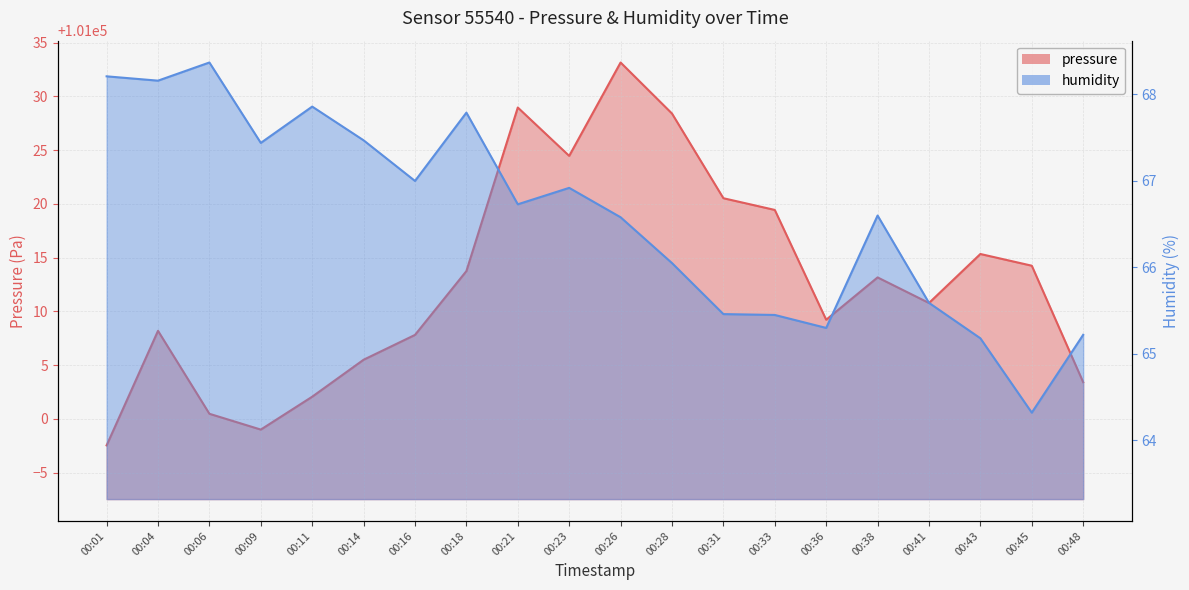

How many values in the humidity series are below 66?

7